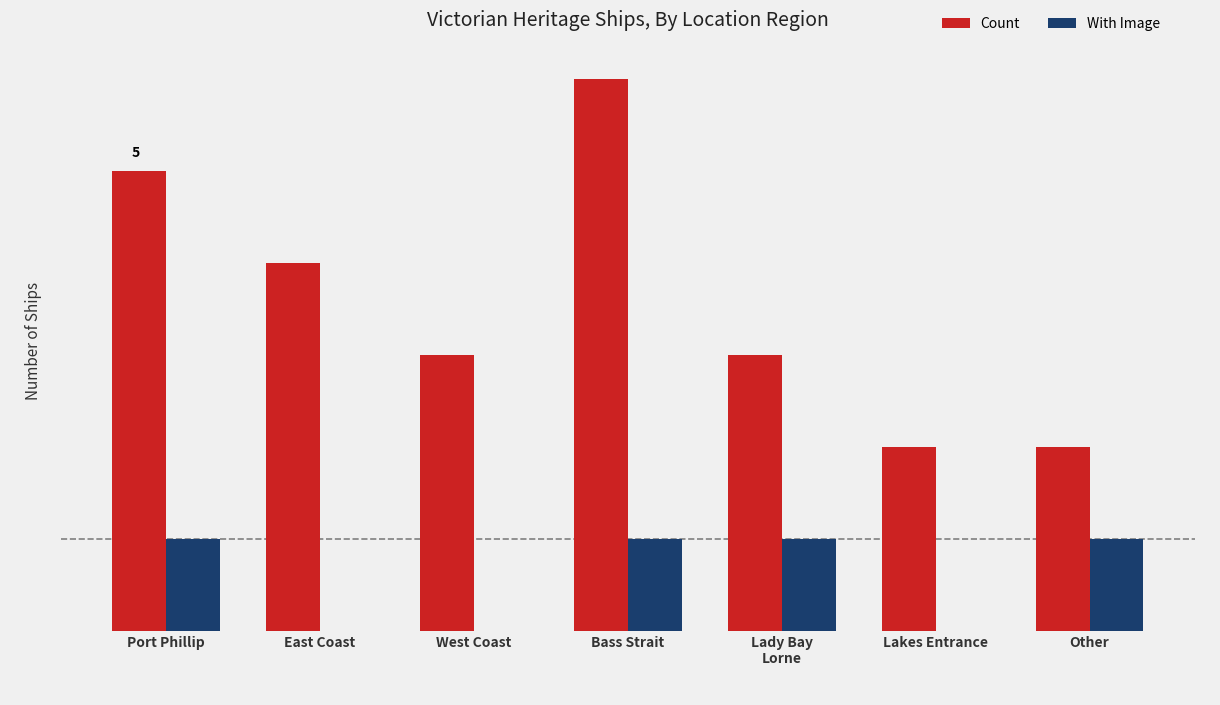

What is the greatest value displayed?

6